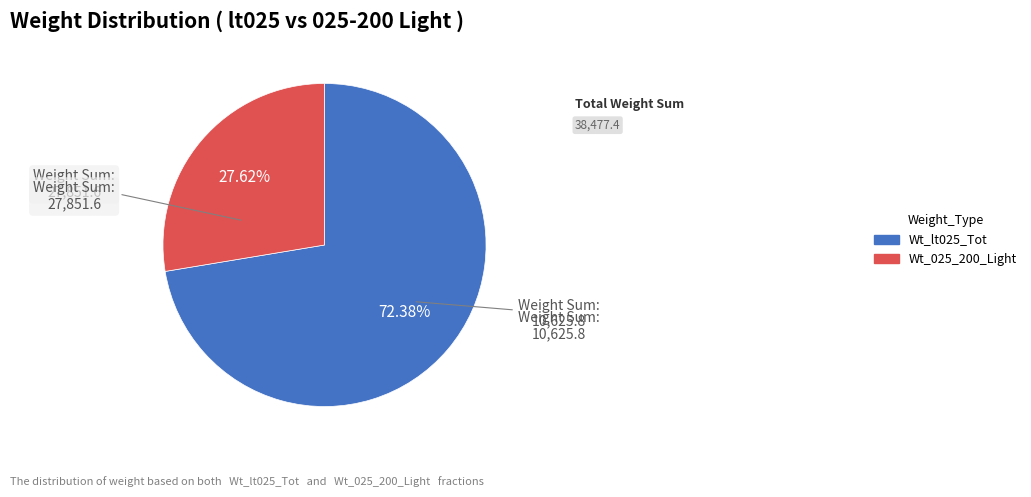

The Wt_025_200_Light slice represents 9% of the pie. True or false?

False